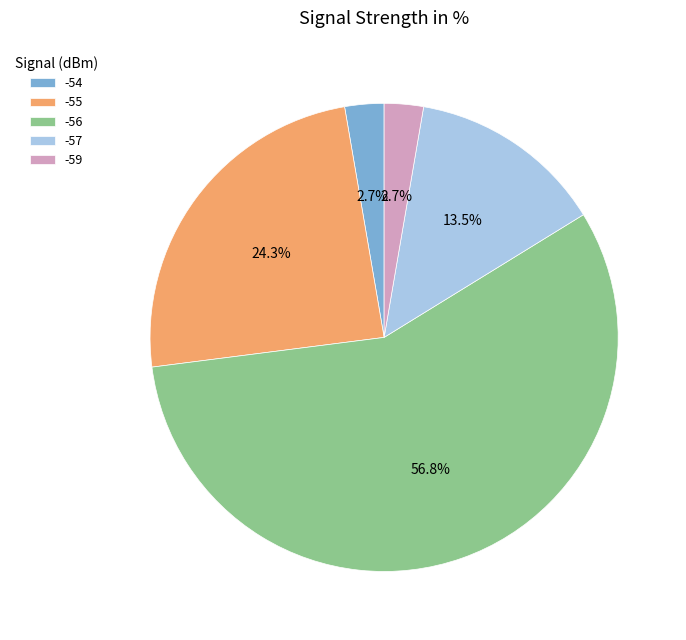

What is the total percentage of -59 and -57?

16.2%